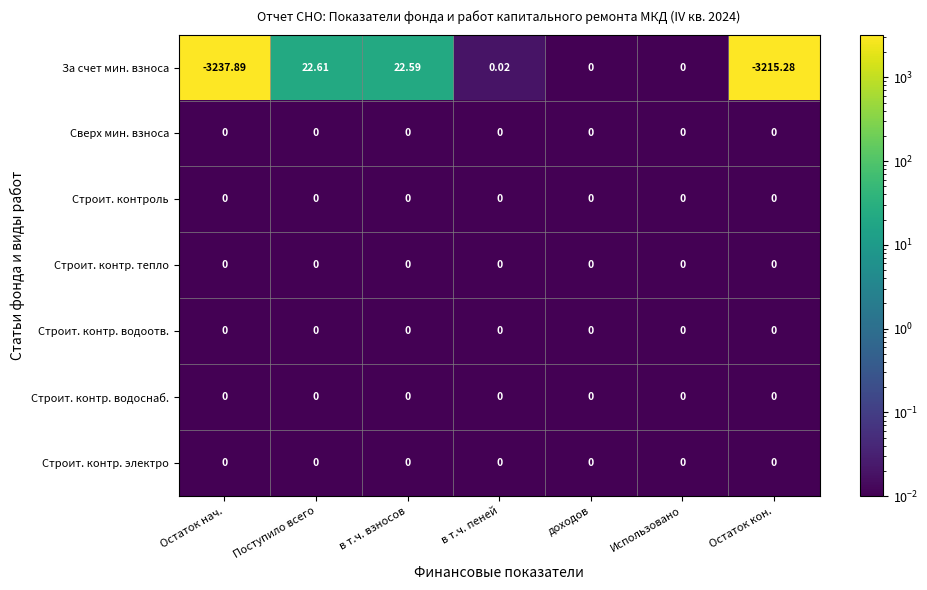

At which category does the chart reach its minimum across all series?

Остаток нач.